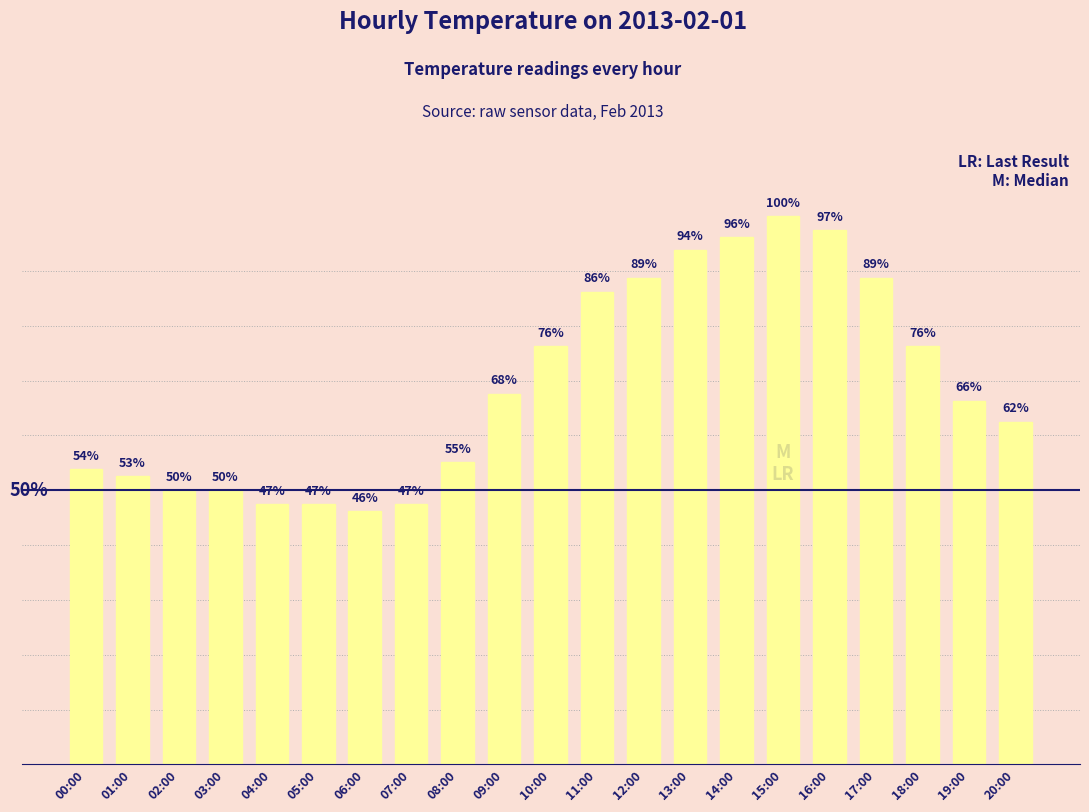

Reading right to left, list all the values displayed in this chart.

20:00=24.5	19:00=26.0	18:00=29.9	17:00=34.8	16:00=38.2	15:00=39.2	14:00=37.7	13:00=36.8	12:00=34.8	11:00=33.8	10:00=29.9	09:00=26.5	08:00=21.6	07:00=18.6	06:00=18.1	05:00=18.6	04:00=18.6	03:00=19.6	02:00=19.6	01:00=20.6	00:00=21.1